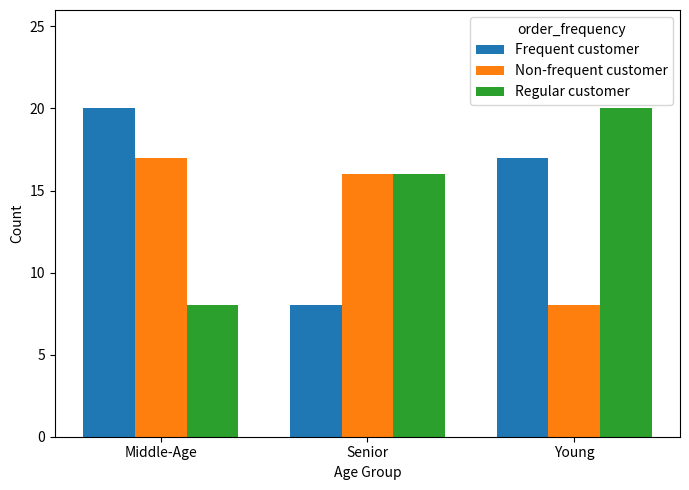

What is the total value across all series at Middle-Age?

45